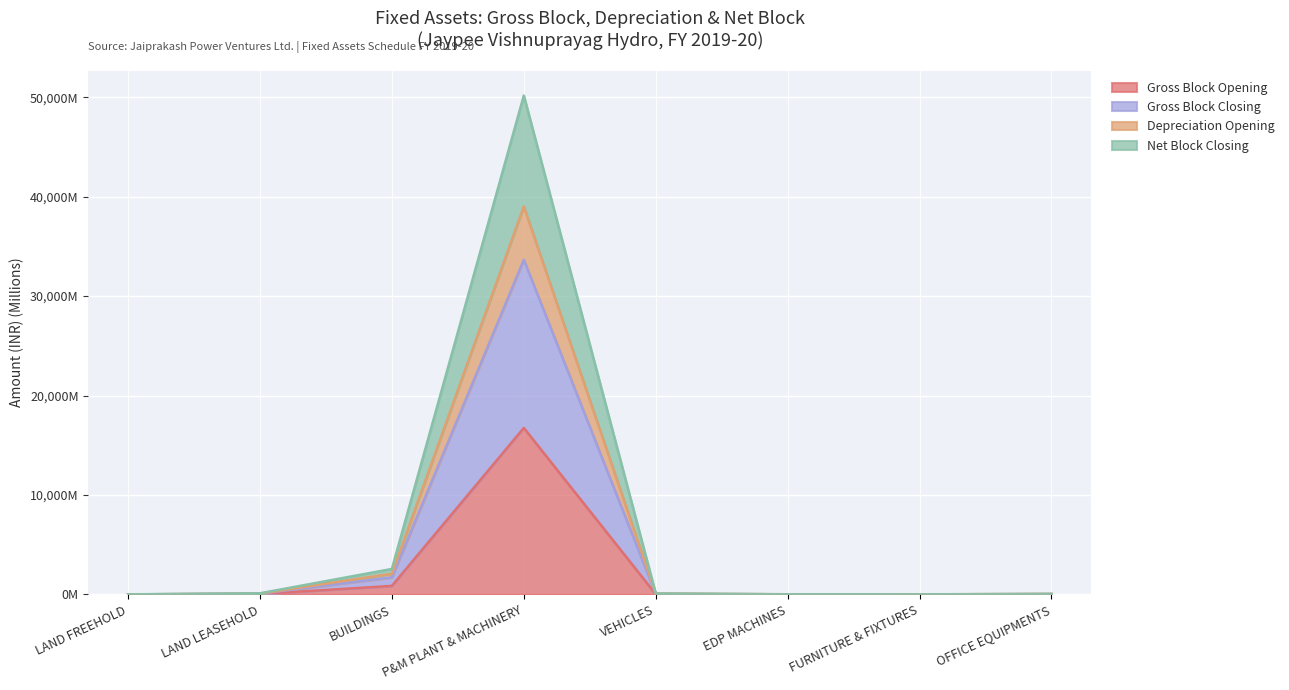

What is the approximate value of Gross Block Closing at OFFICE EQUIPMENTS?

35.9